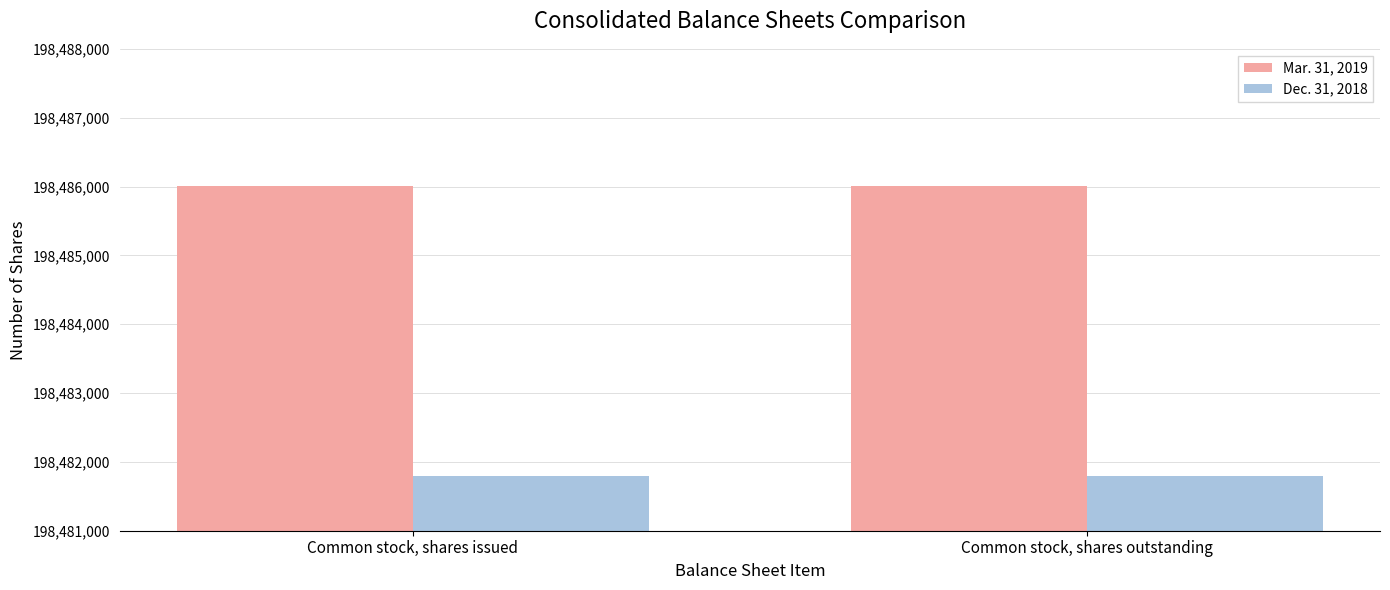

How many groups of bars are there?

2